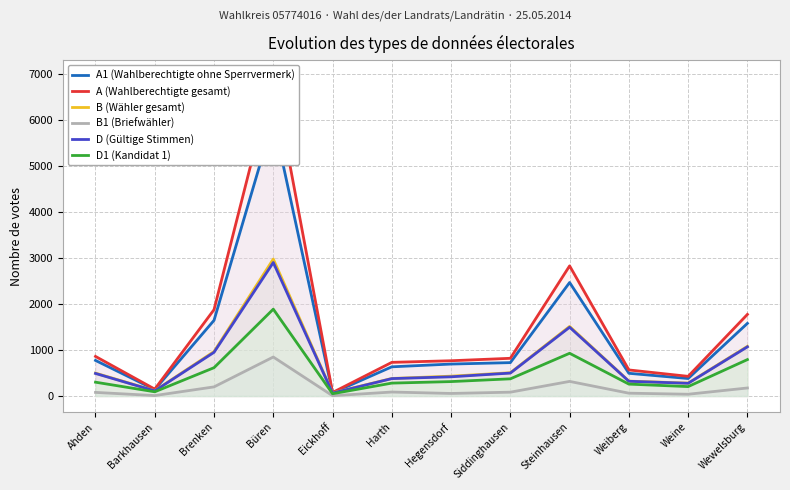

Where is the first local minimum for D1 (Kandidat 1)?

Barkhausen